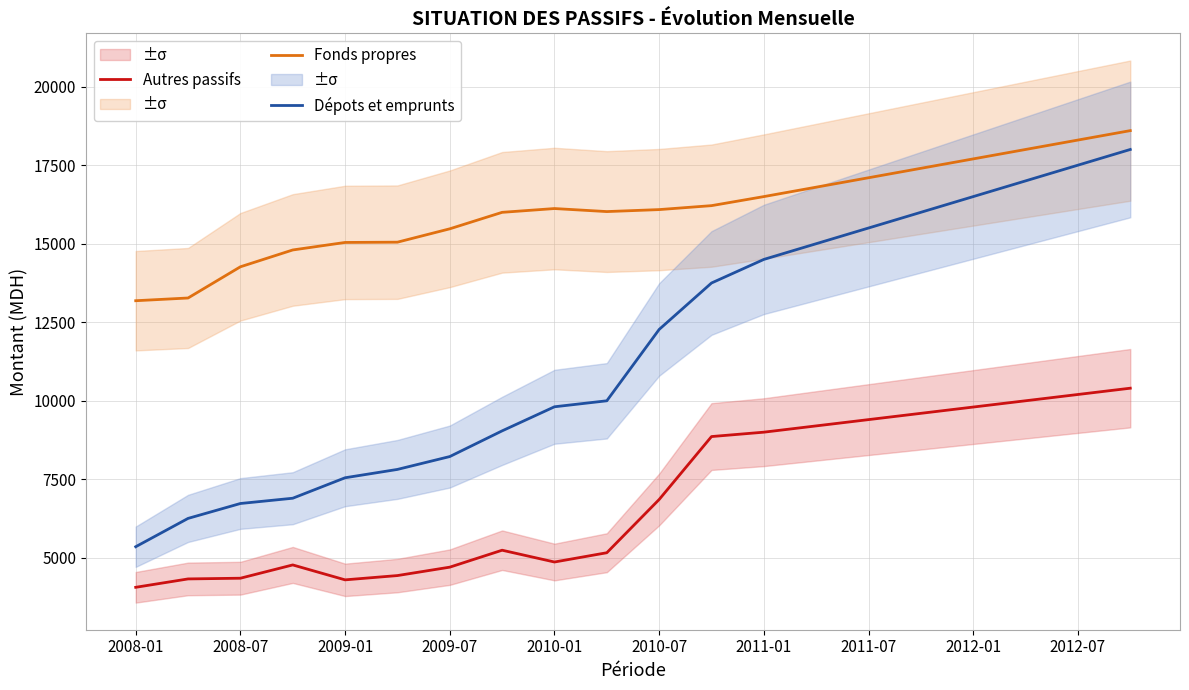

True or false: Dépots et emprunts and Autres passifs intersect in this chart.

False